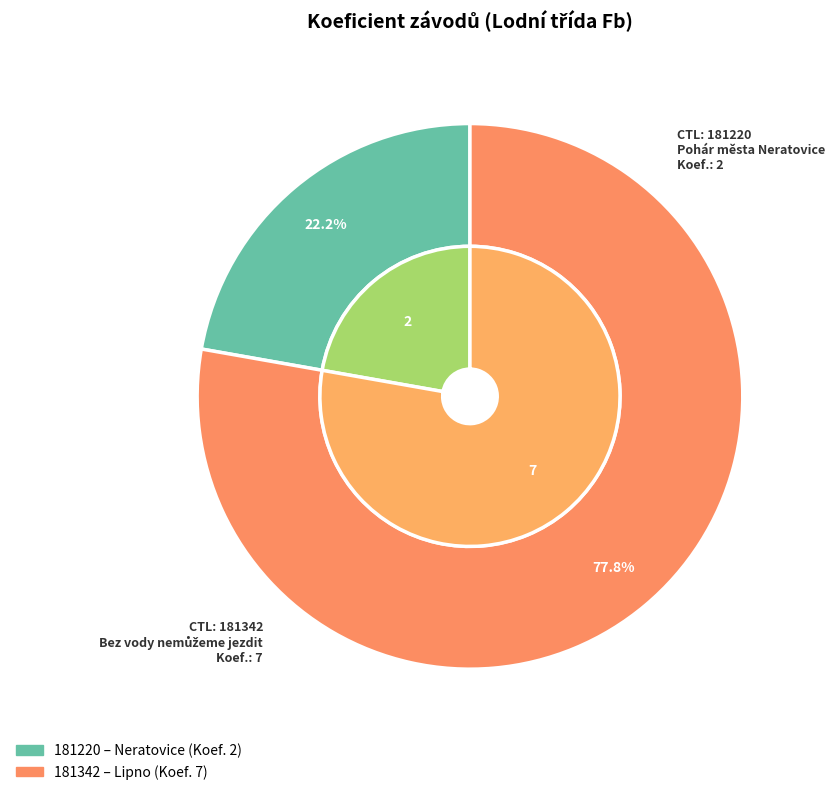

To the nearest percent, what portion does 181220 represent?

22%